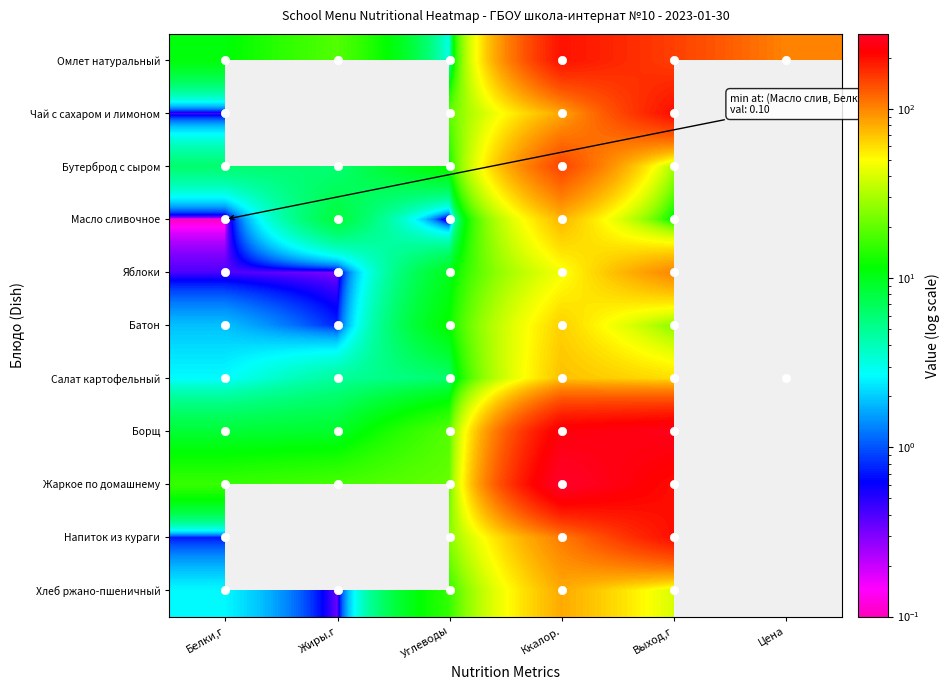

Rank the series by their maximum value, from highest to lowest.

Жаркое по домашнему, Борщ, Чай с сахаром и лимоном, Напиток из кураги, Омлет натуральный, Салат картофельный, Бутерброд с сыром, Яблоки, Хлеб ржано-пшеничный, Масло сливочное, Батон